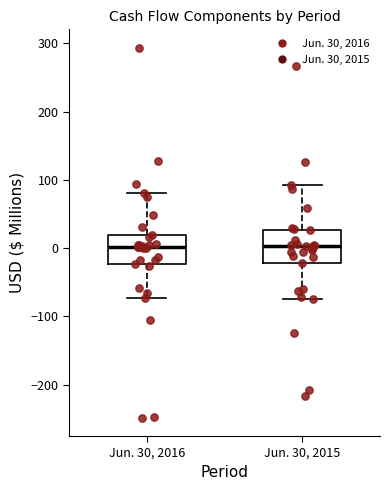

Reading left to right, read every box against the y-axis: the position of its median line, the range the box covers, and the ends of its whiskers. The values are not printed on the chart, so give them approximately, as read against the axis.

Jun. 30, 2016: median 0, box -20 to 20, whiskers -70 to 80
Jun. 30, 2015: median 0, box -20 to 30, whiskers -80 to 90